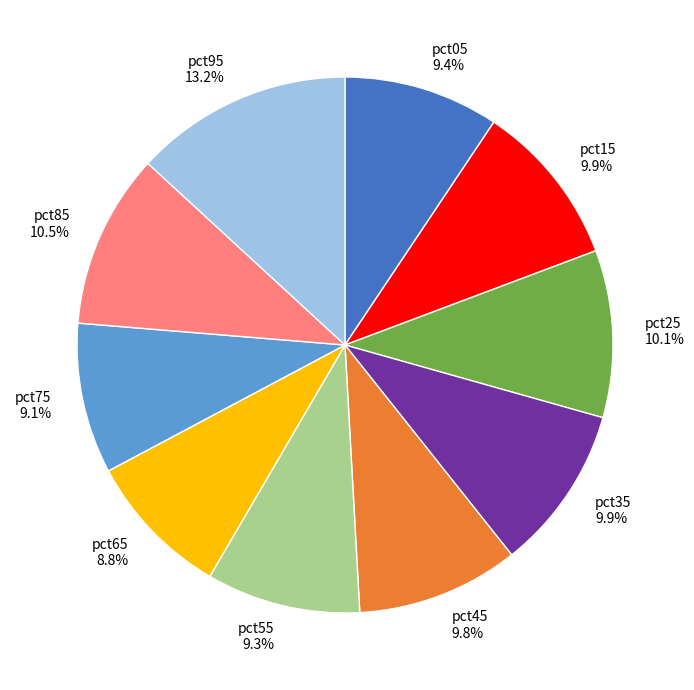

What portion of the pie excludes pct15?

90.1%